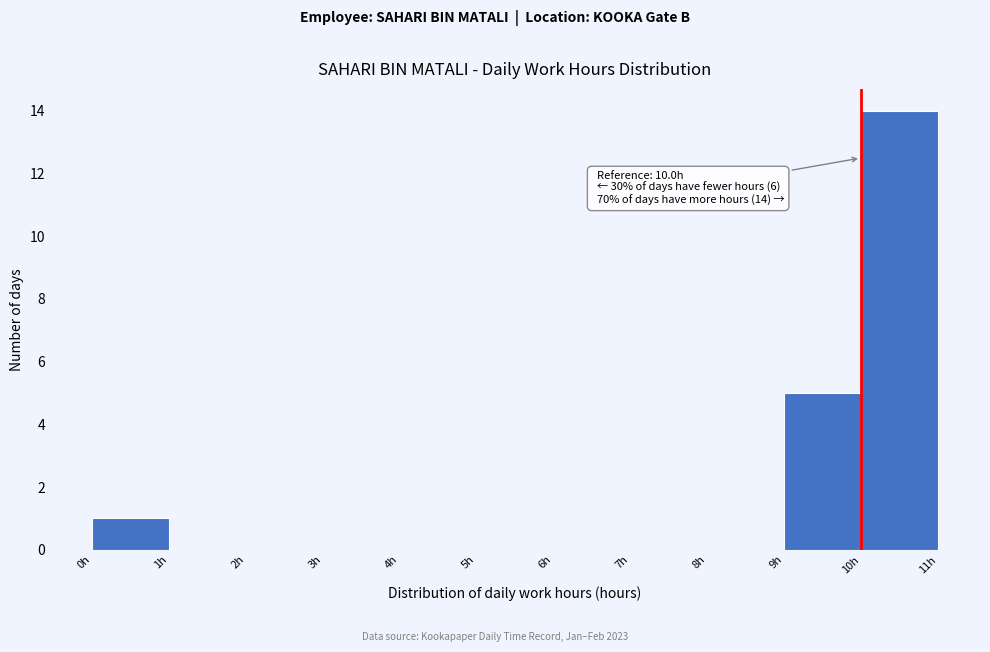

Over which range of the x-axis is the bar tallest?

10 to 11